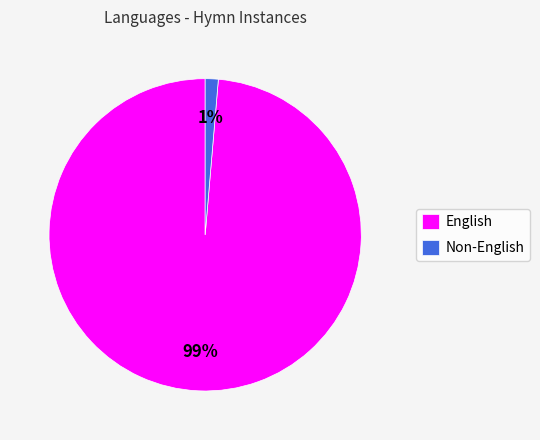

Which has a higher value, English or Non-English?

English